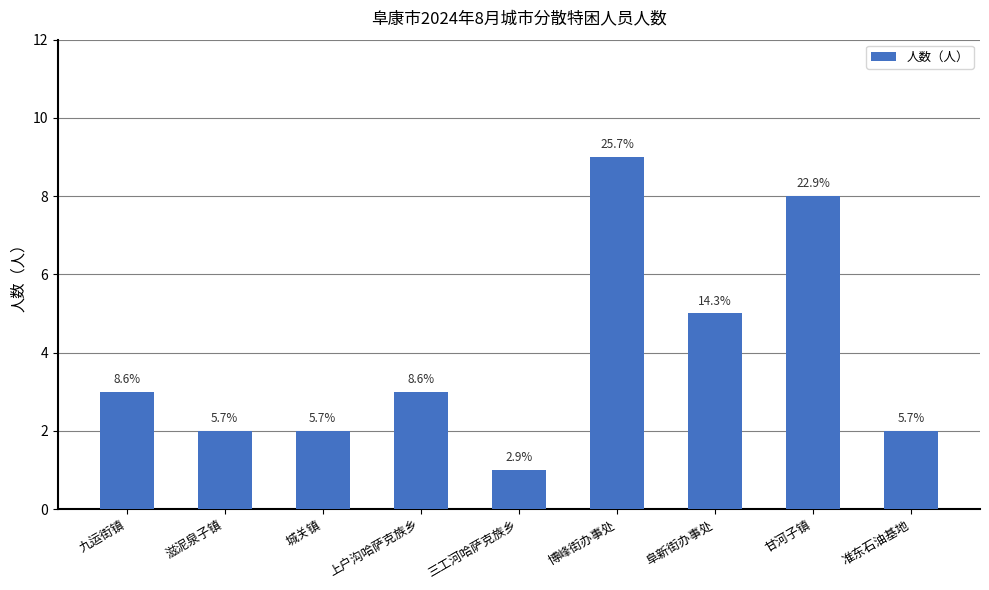

How many bars are there in total?

9